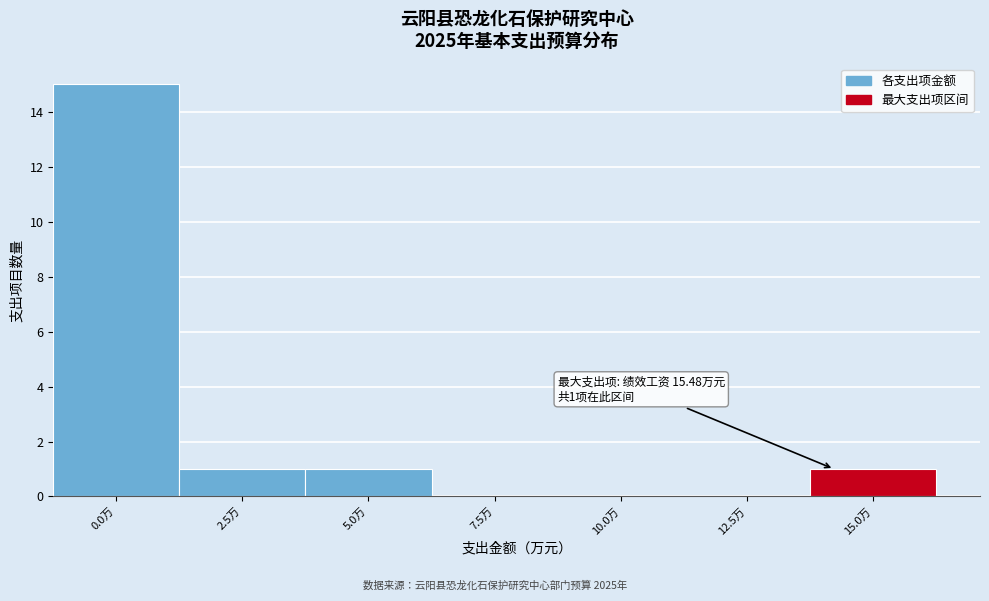

Reading left to right, what are all the values shown in this chart?

0.0万=15	2.5万=1	5.0万=1	7.5万=0	10.0万=0	12.5万=0	15.0万=1